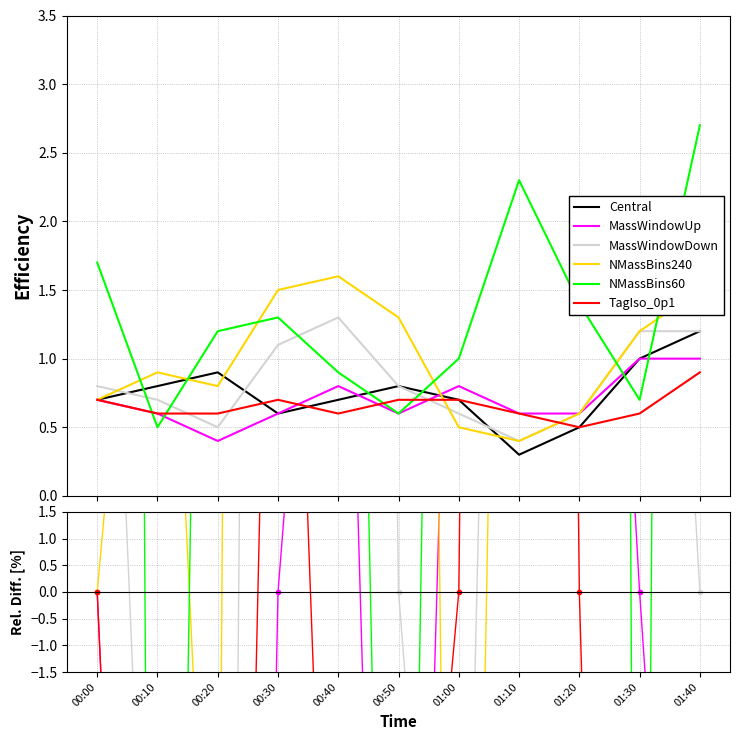

Is this an area chart (filled region under the line)?

No